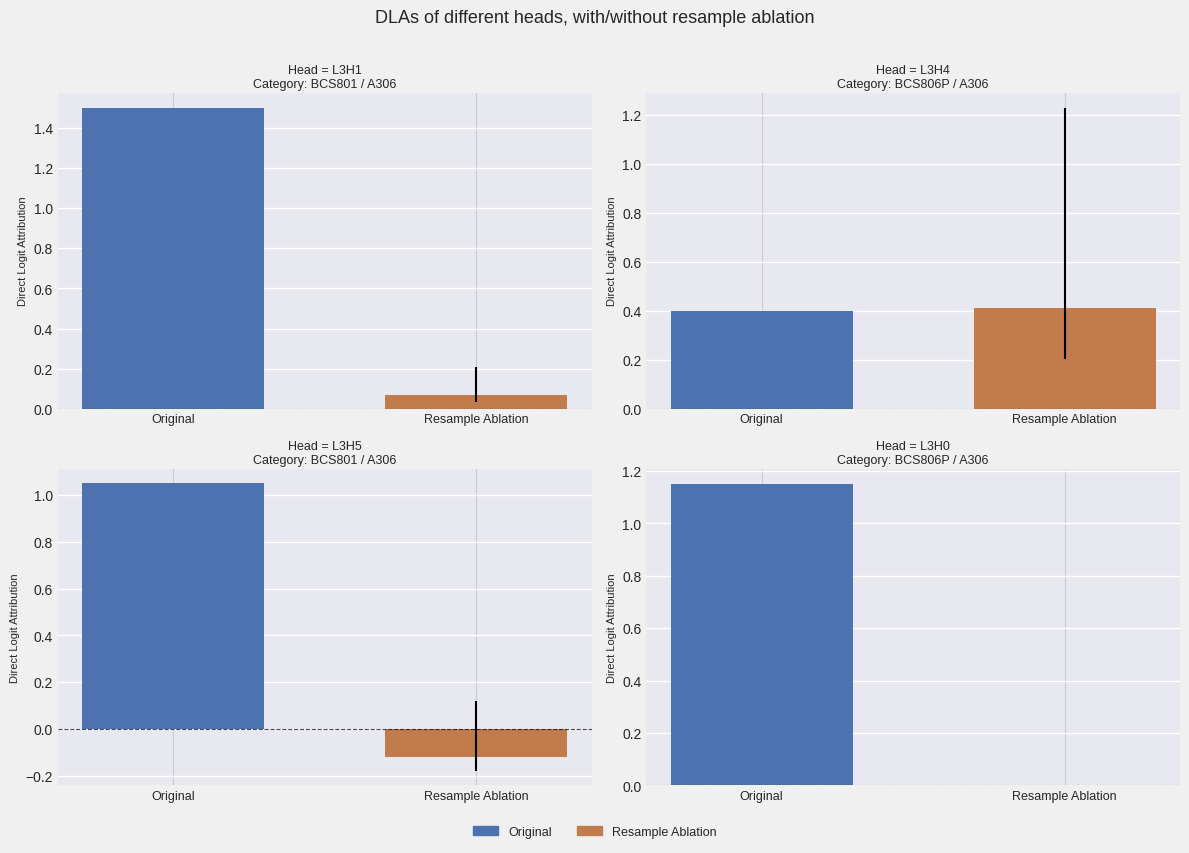

Between BCS801 / A306 and BCS801 / A306, which is larger?

BCS801 / A306